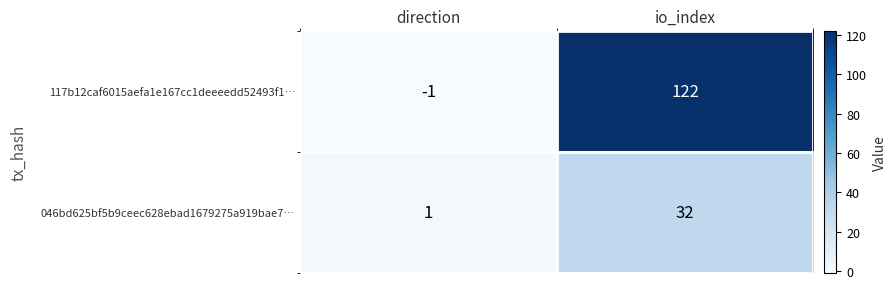

Rank the series at direction from lowest to highest value.

117b12caf6015aefa1e167cc1deeeedd52493f1…, 046bd625bf5b9ceec628ebad1679275a919bae7…